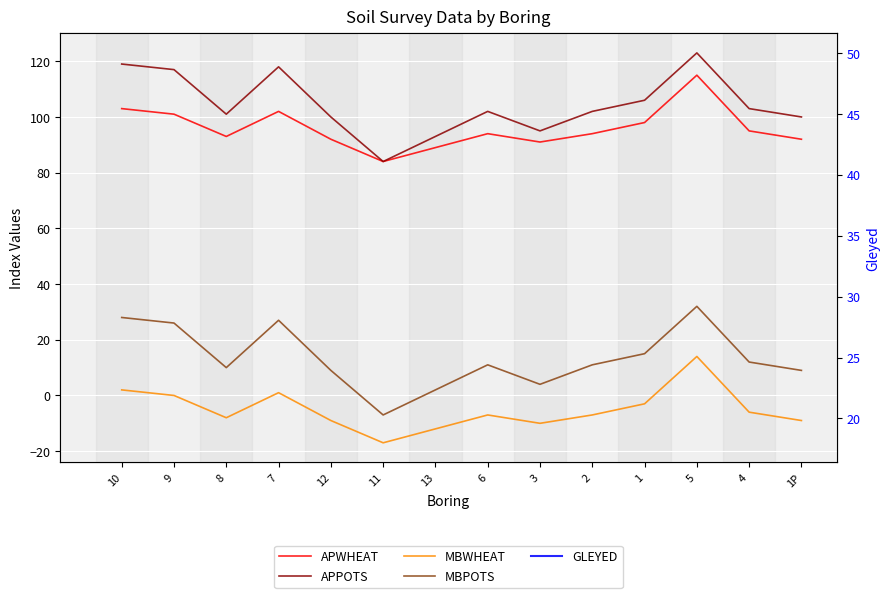

The value of APWHEAT at 1 is 151. True or false?

False